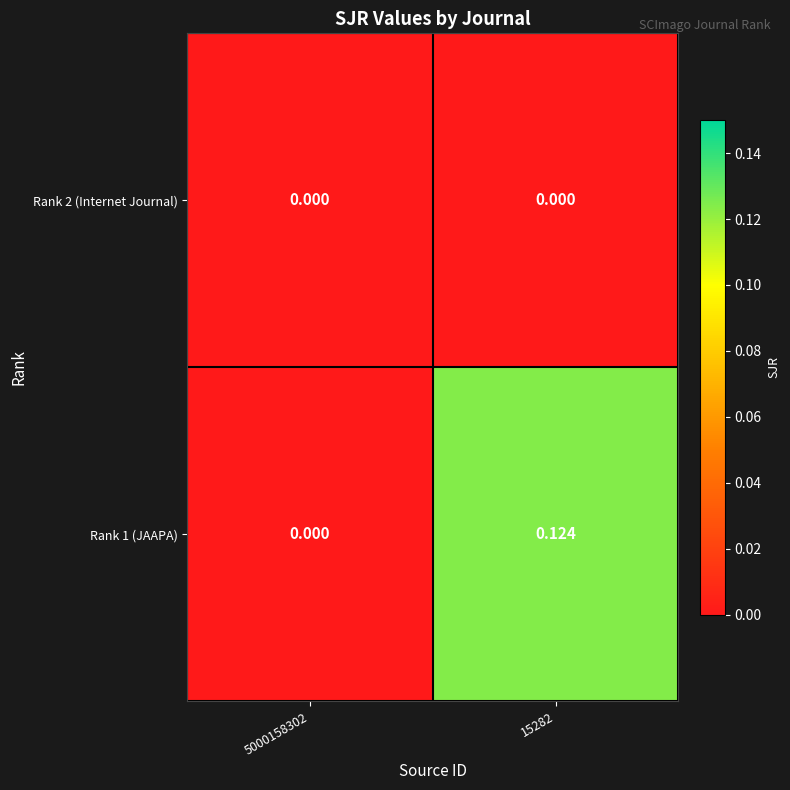

At which category does the chart reach its peak across all series?

15282